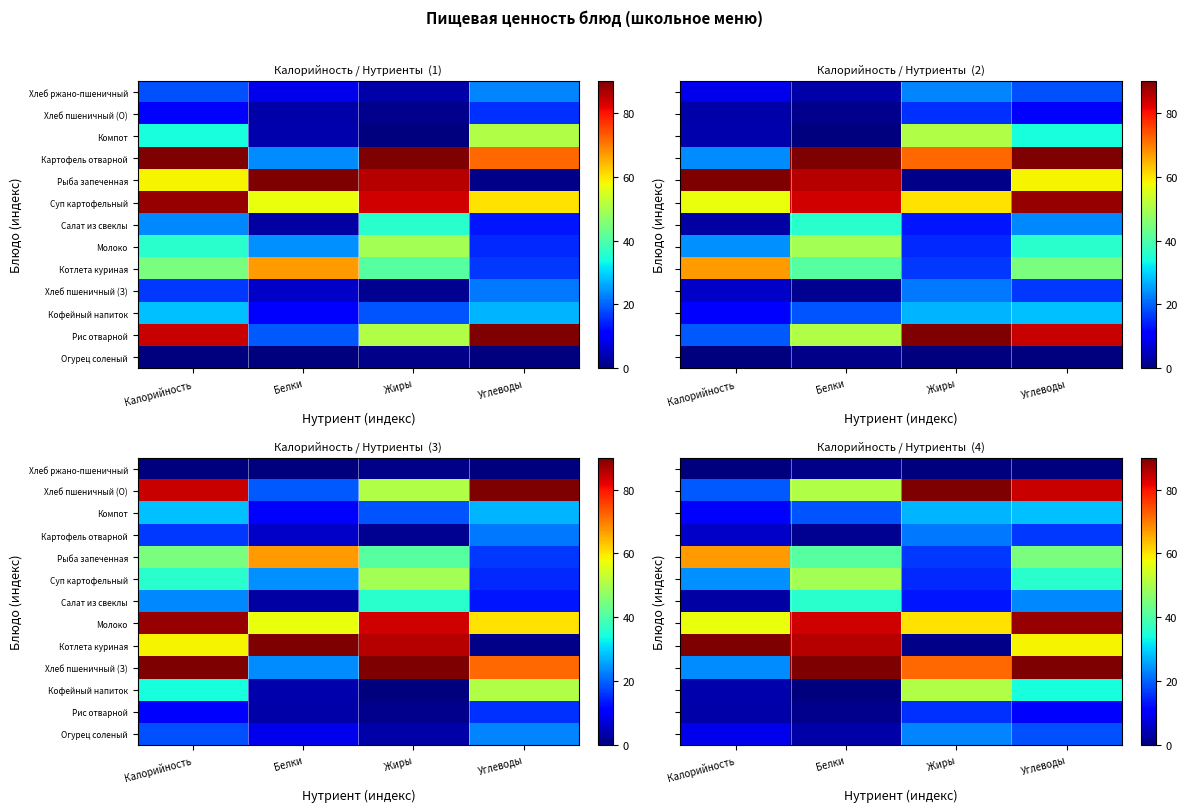

True or false: Картофель отварной has a value of 9.1 at Калорийность.

False